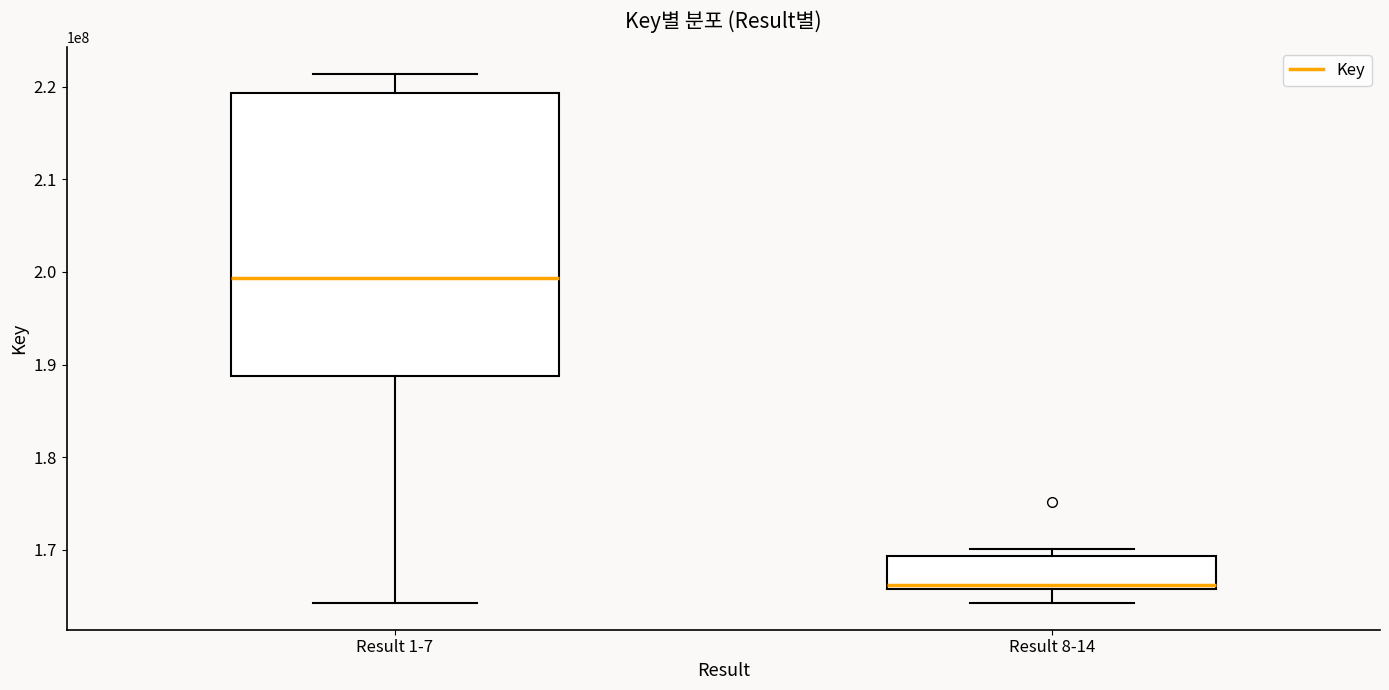

Does the chart have visible grid lines?

No